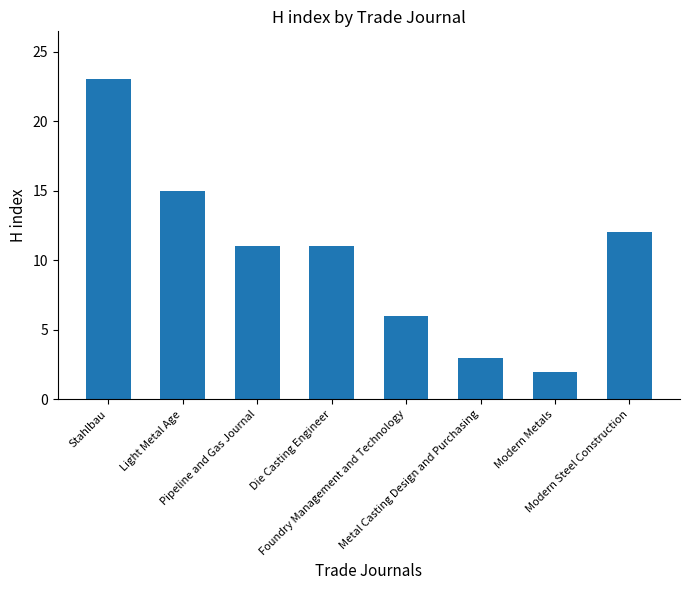

How many values are between 6 and 15?

5